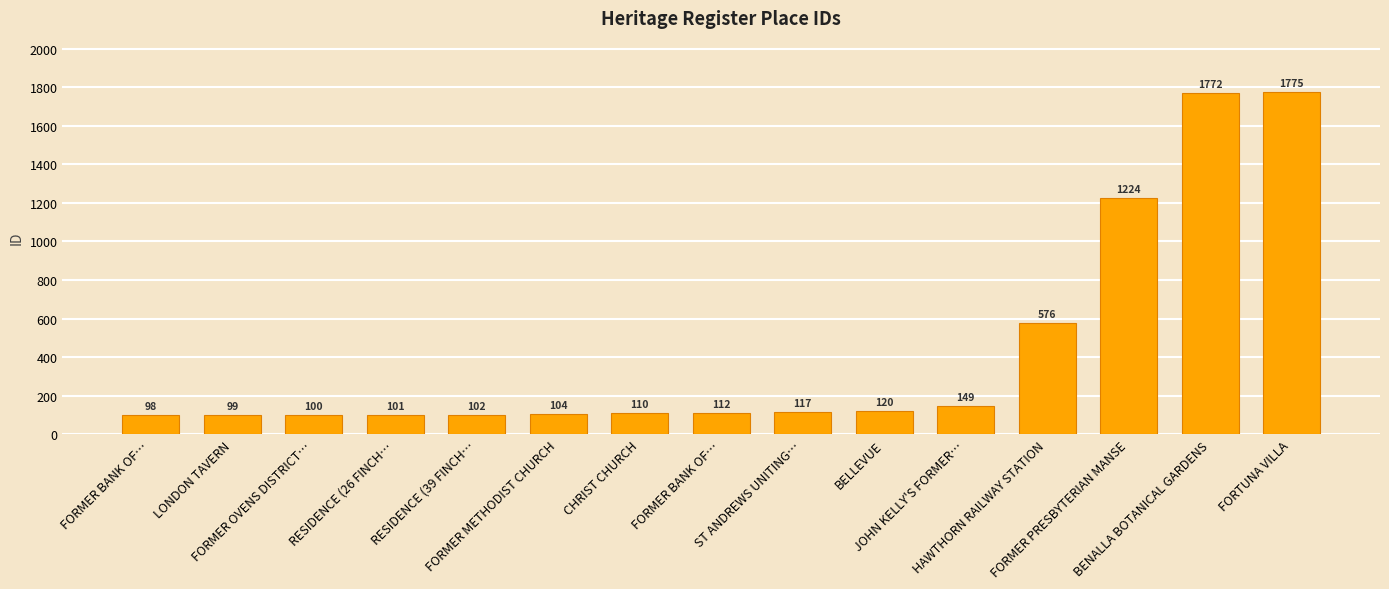

What is the value of the 4th bar from the left?

101